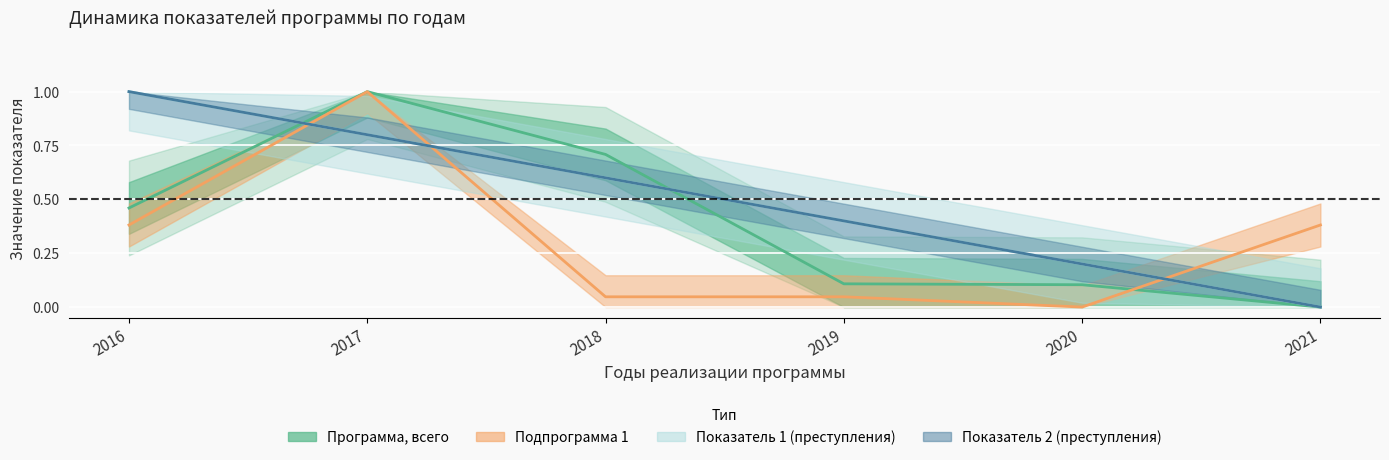

What is the average value of the Программа, всего series?

0.4